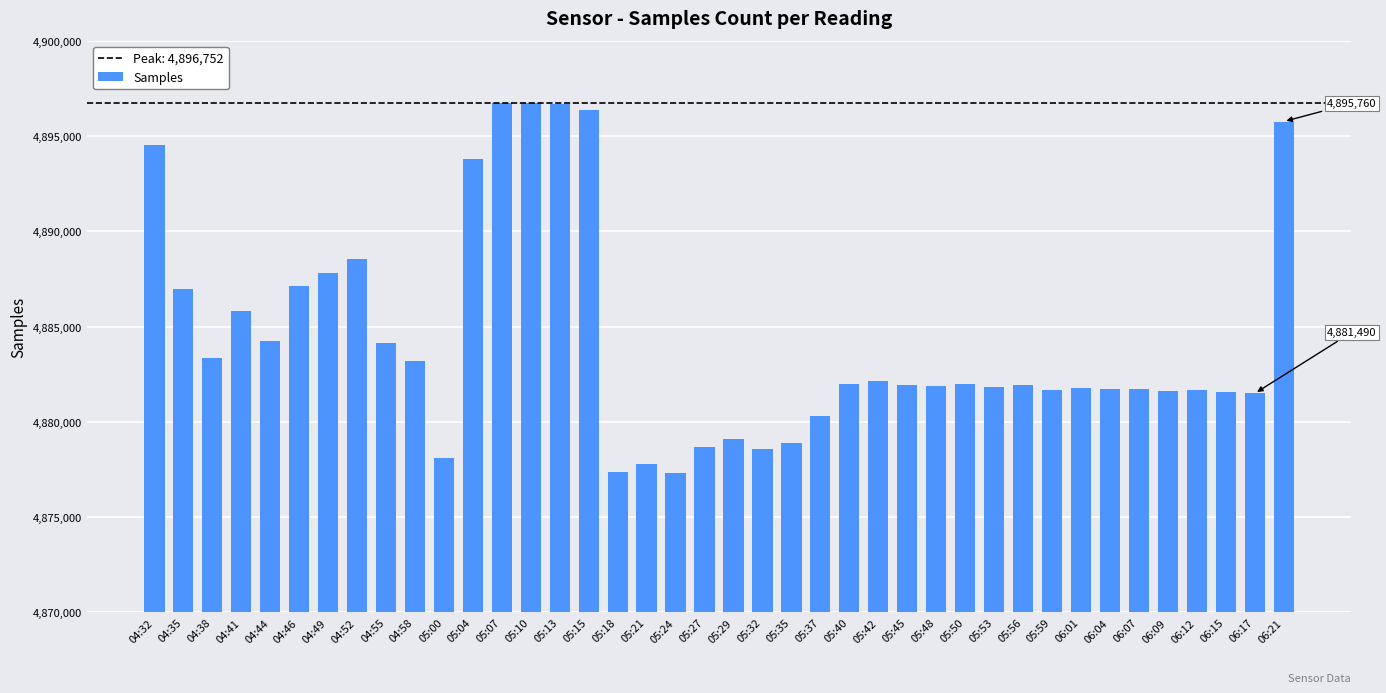

What is the difference between the maximum and minimum values?

19423